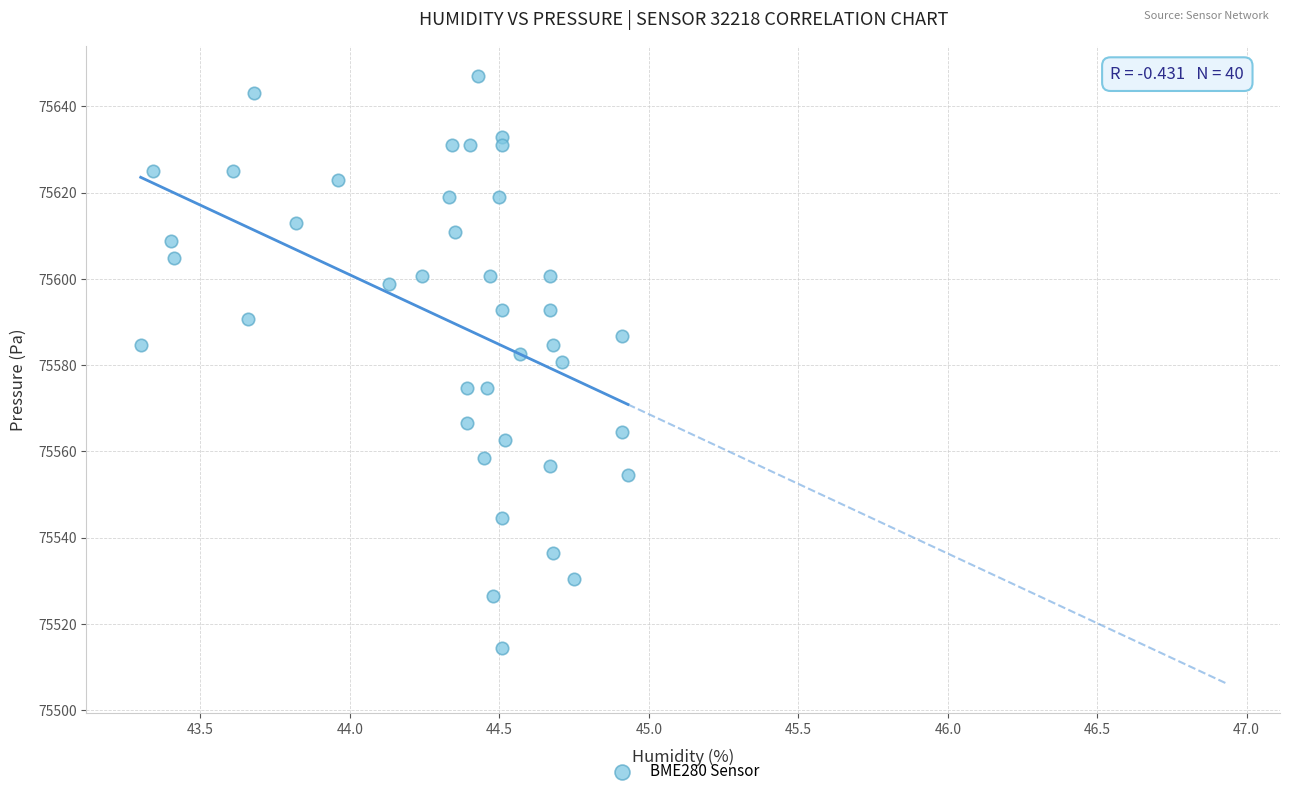

What is the range of Y values (max minus min)?

132.7